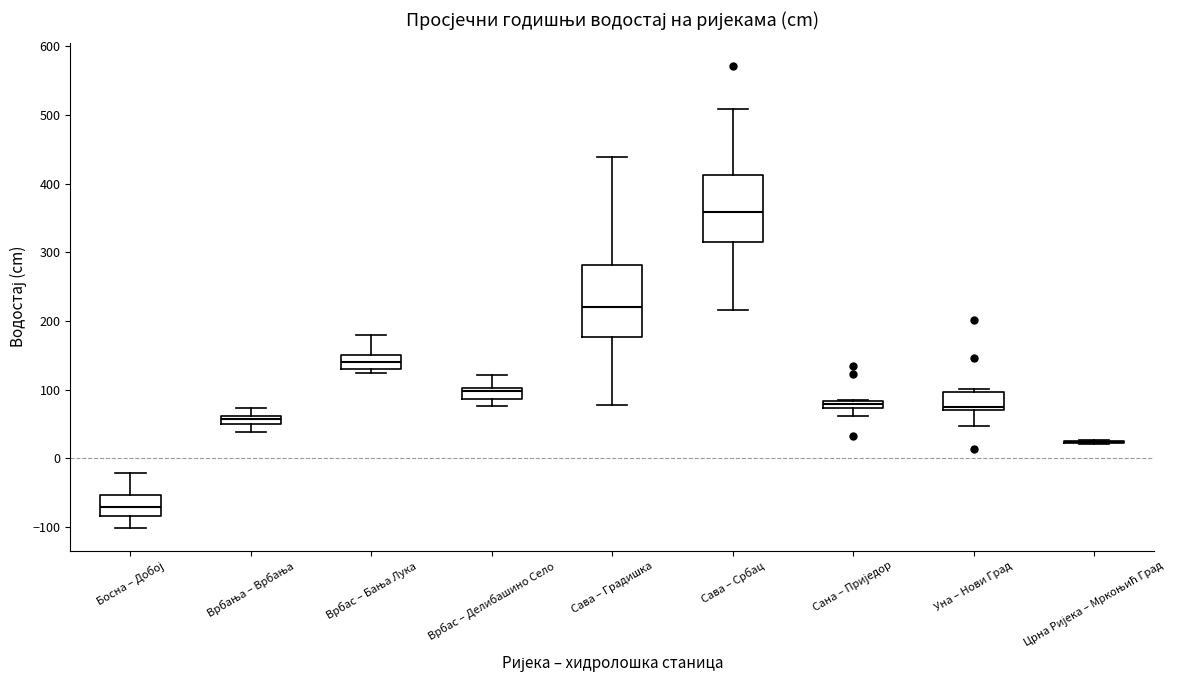

Where does the lower whisker of the box for Сана – Приједор end on the y-axis? The values are not printed on the chart, so give them approximately, as read against the axis.

60